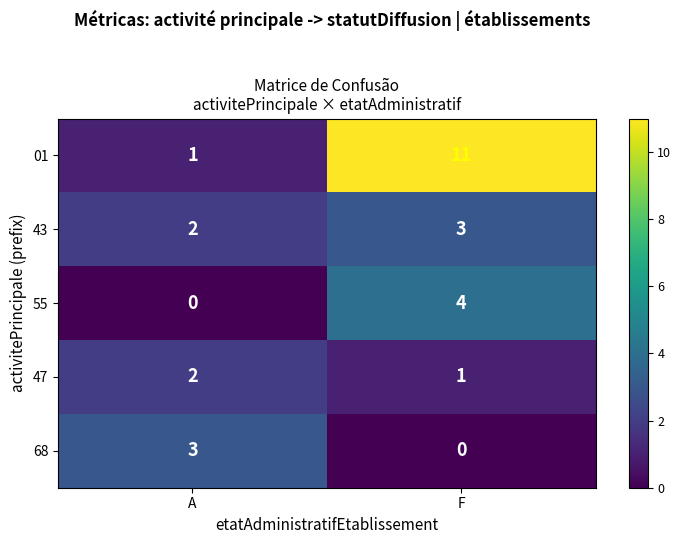

What is the sum of the 47 values at F and A?

3